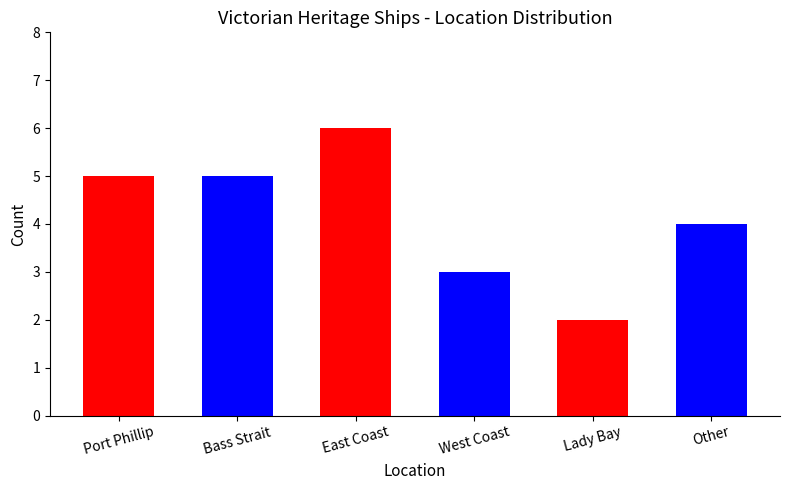

What is the sum of the values at Other and Bass Strait?

9